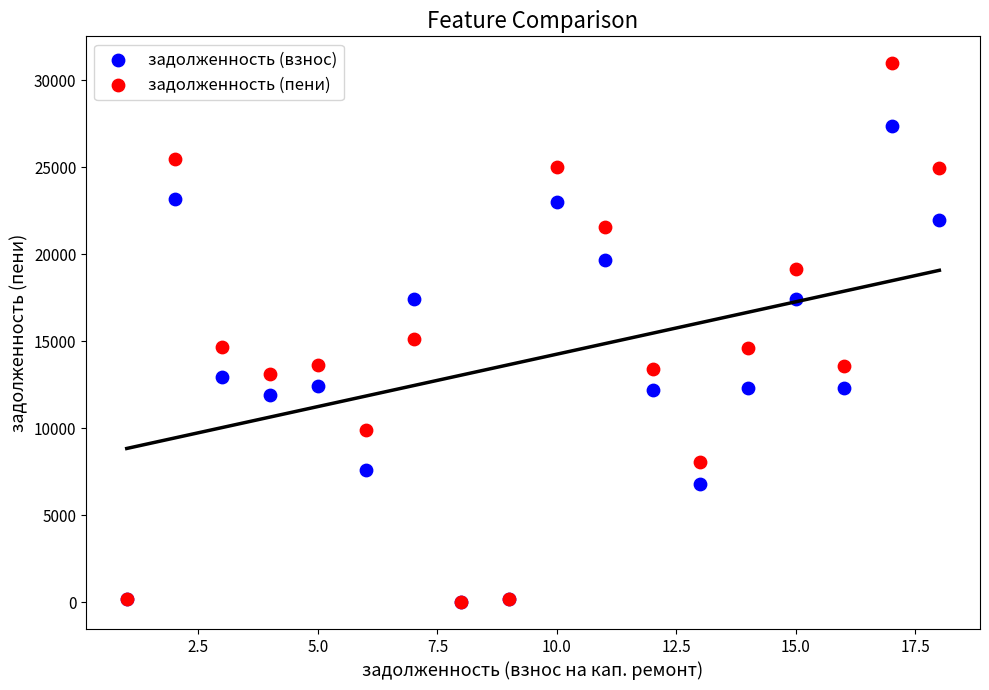

Across all series, what Y value is closest to 15489?

15114.0